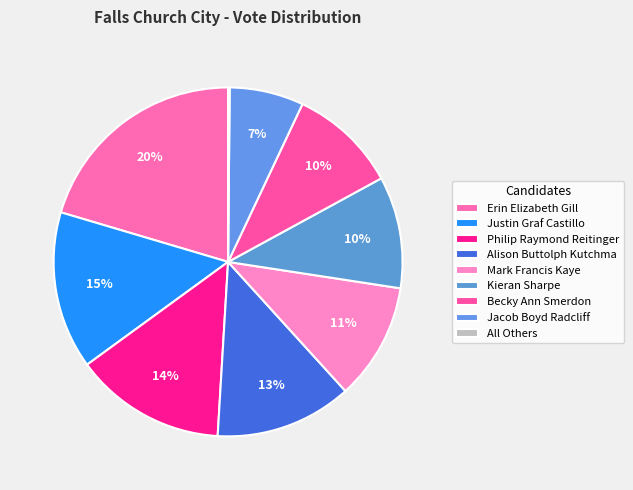

How many slices are in this pie chart?

9